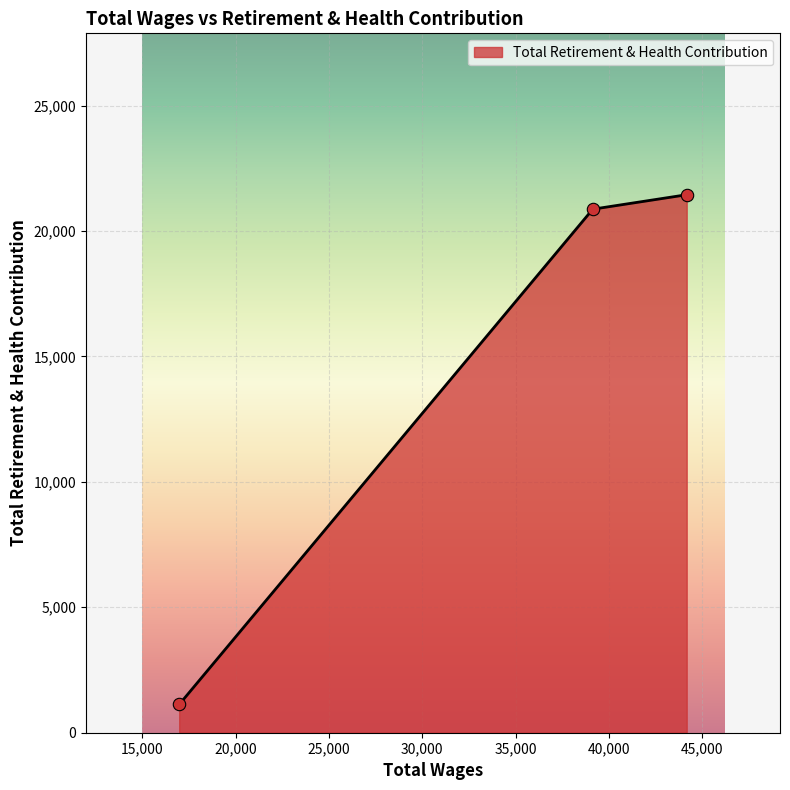

What is the greatest value displayed?

21445